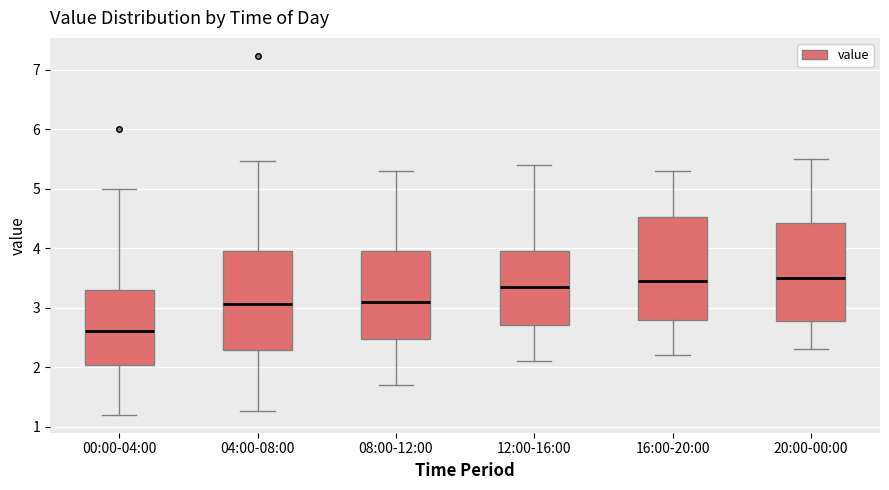

Which box has the lowest median line?

00:00-04:00